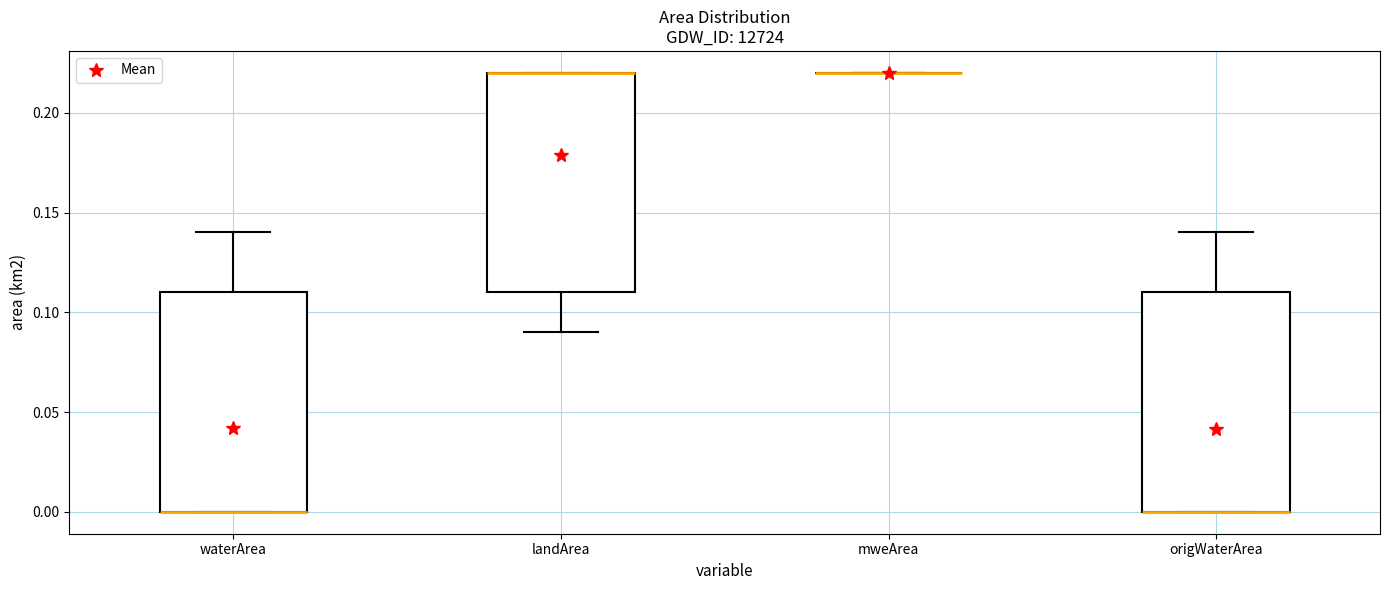

Where is the upper edge of the box for origWaterArea on the y-axis? The values are not printed on the chart, so give them approximately, as read against the axis.

0.11